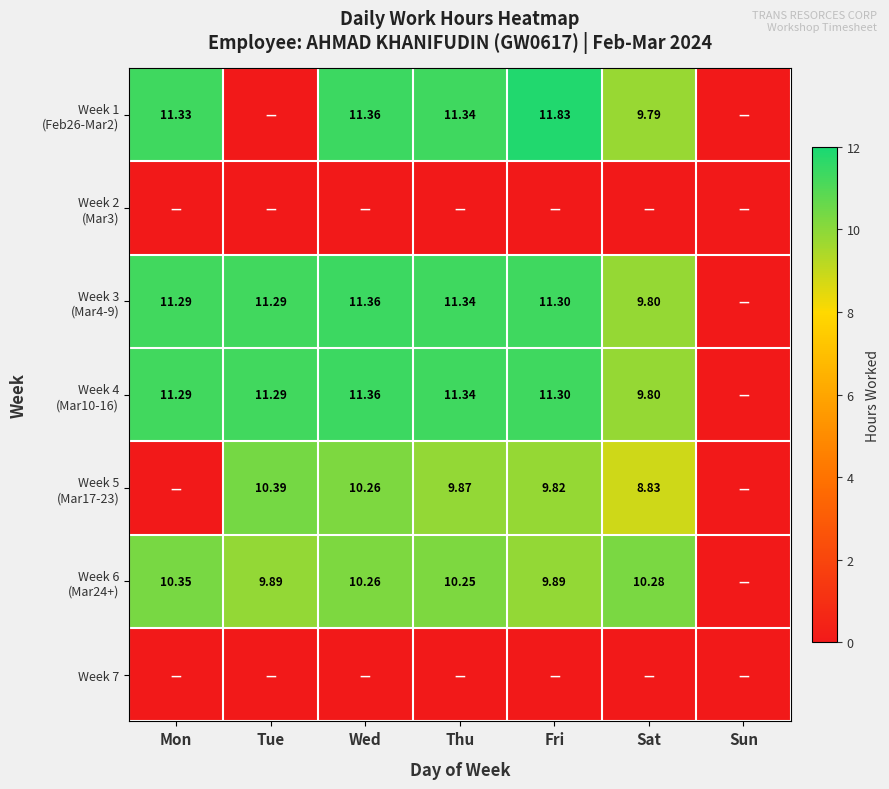

Count the number of categories in the chart.

7